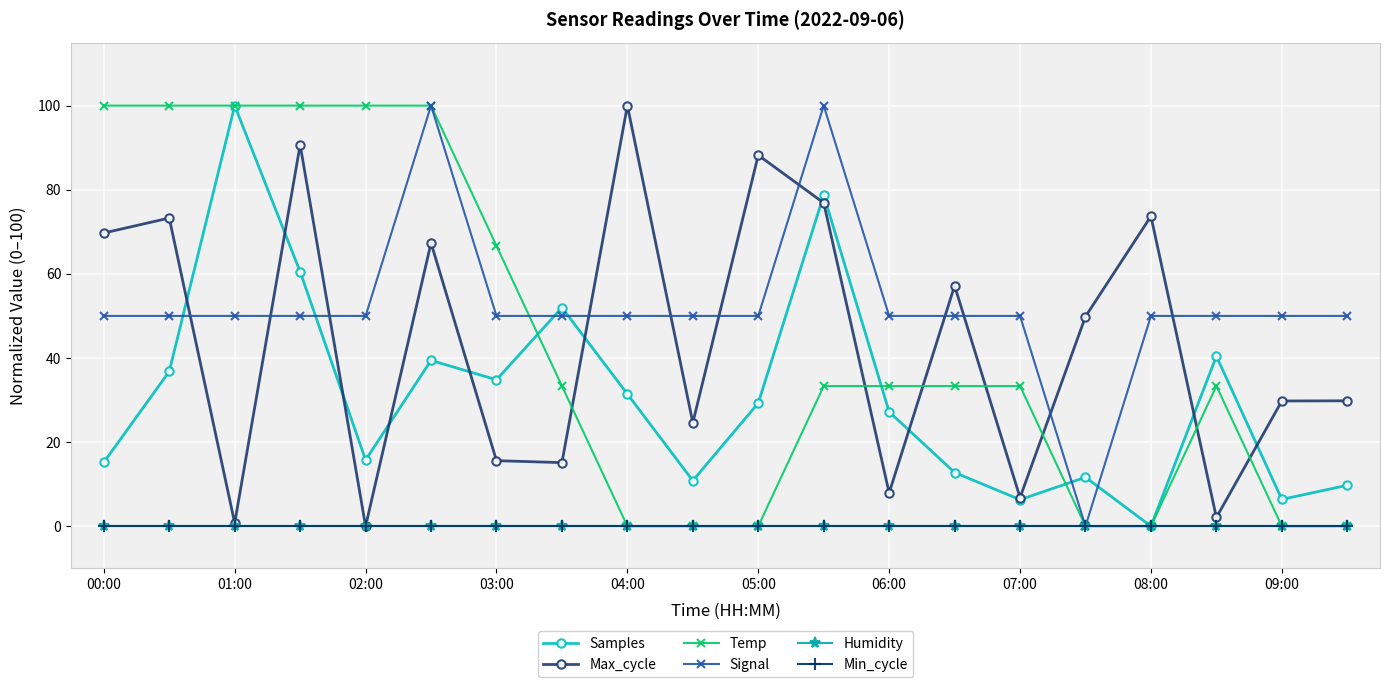

At which category does Max_cycle reach its first local valley?

01:00